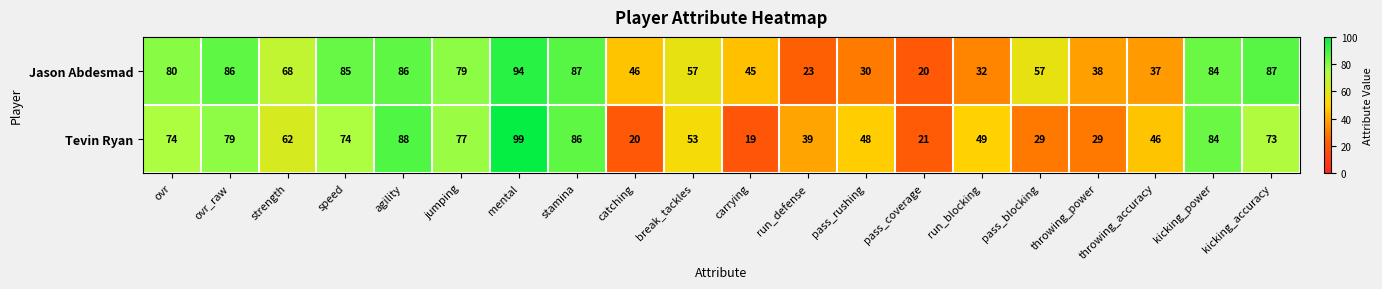

What is the spread (max minus min) of values at pass_blocking?

28